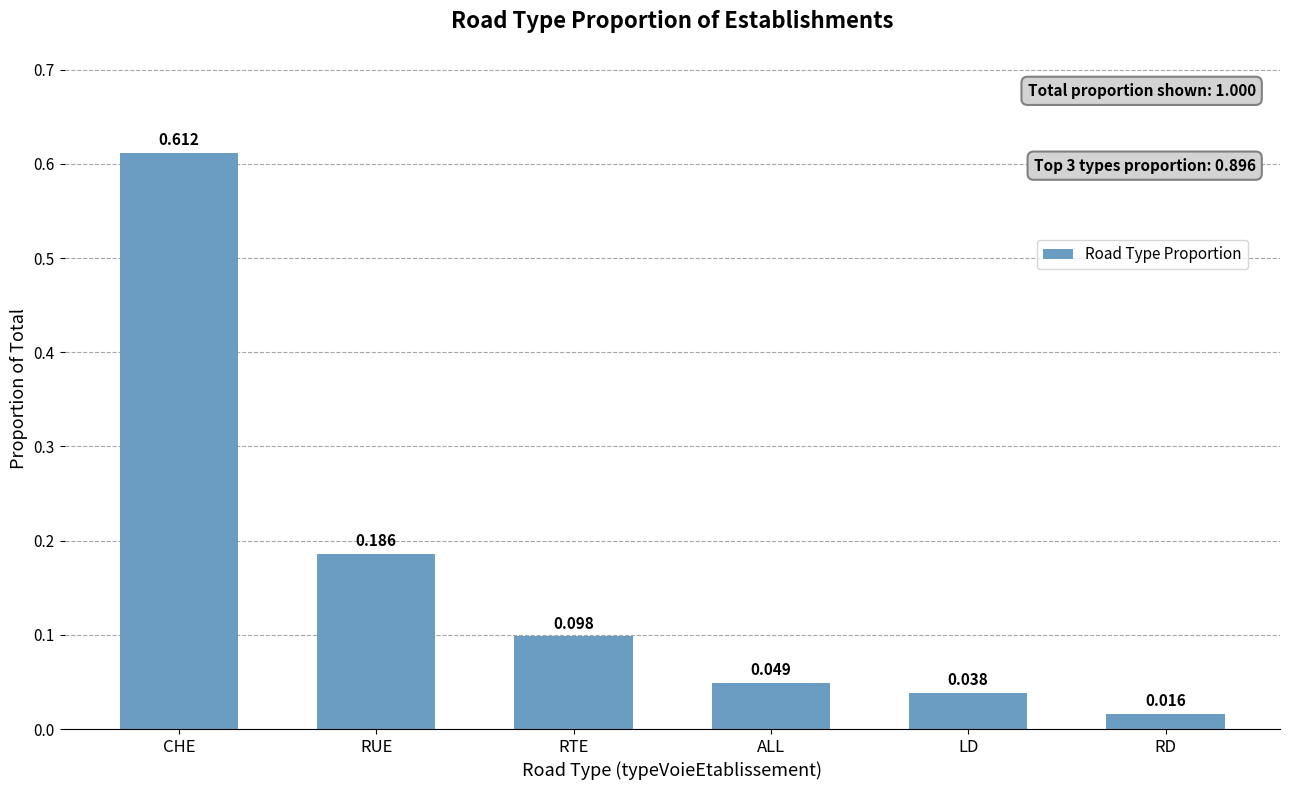

At which category does the chart reach its peak across all series?

CHE